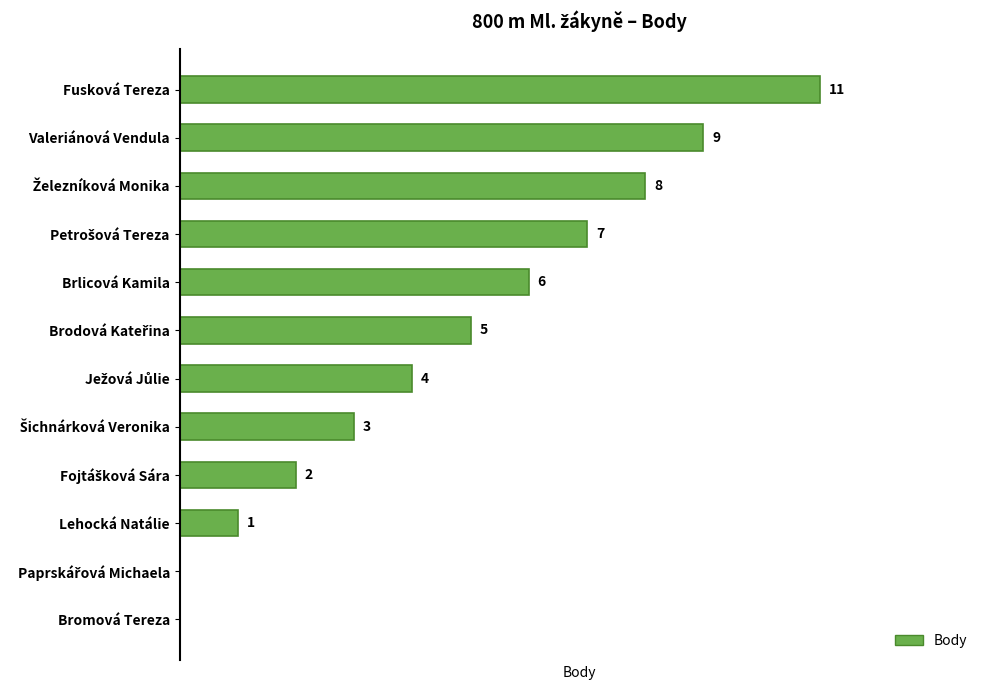

Which has a higher value, Bromová Tereza or Valeriánová Vendula?

Valeriánová Vendula